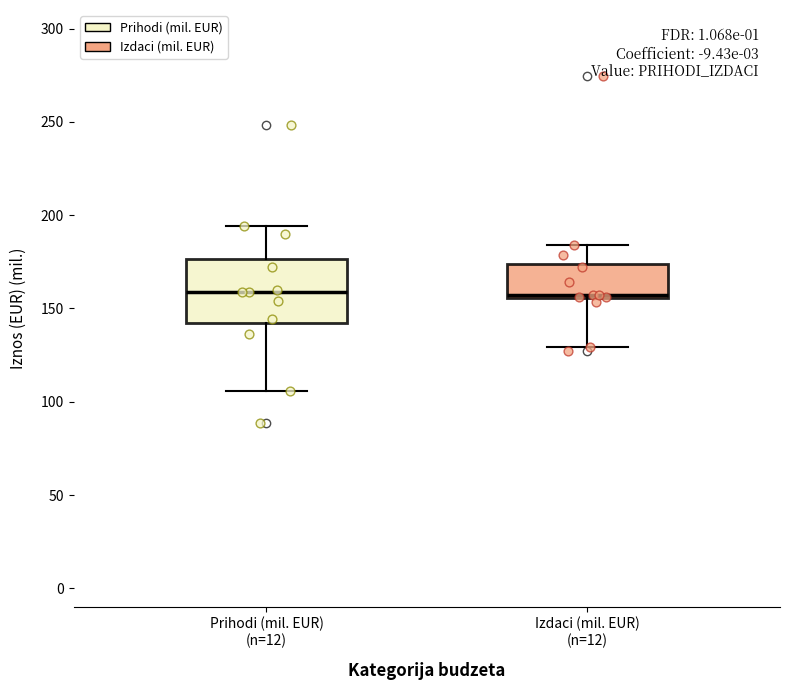

Comparing the boxes themselves (not the whiskers), which one is the tallest?

Prihodi (mil. EUR) (n=12)